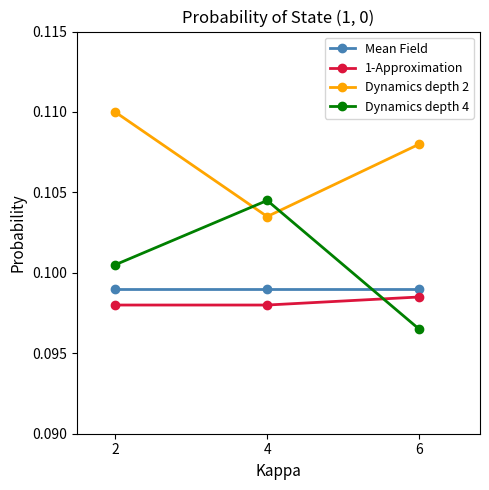

Which series has the largest total across all categories?

Dynamics depth 2